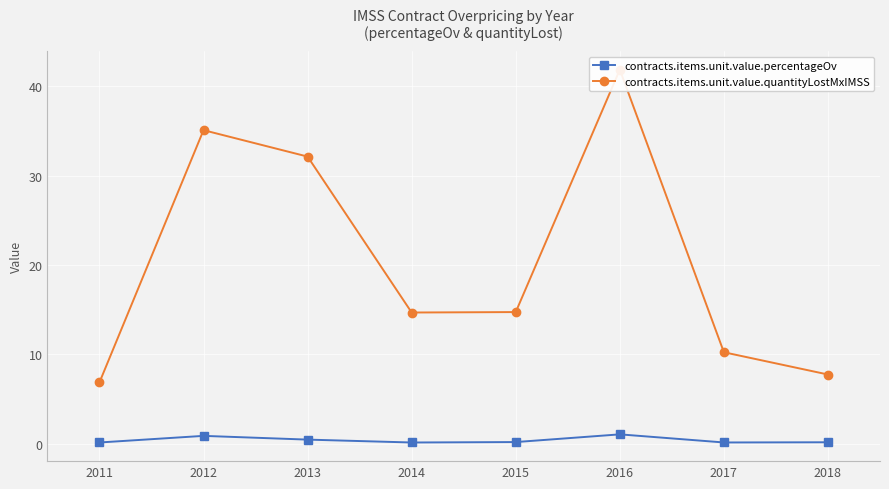

True or false: contracts.items.unit.value.percentageOv and contracts.items.unit.value.quantityLostMxIMSS intersect in this chart.

False